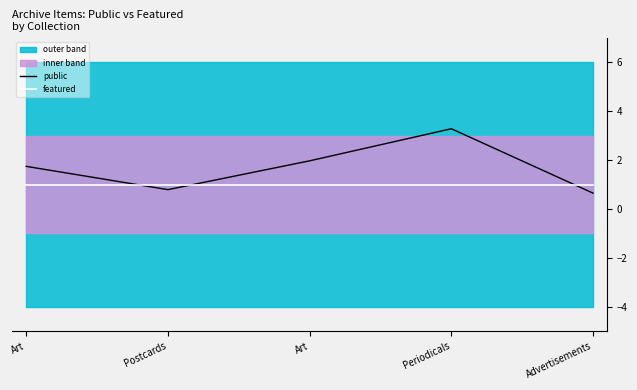

Reading left to right, what are all the values shown in this chart?

public: Art=1.7	Postcards=0.8	Art=2.0	Periodicals=3.3	Advertisements=0.6
featured: Art=1.0	Postcards=1.0	Art=1.0	Periodicals=1.0	Advertisements=1.0